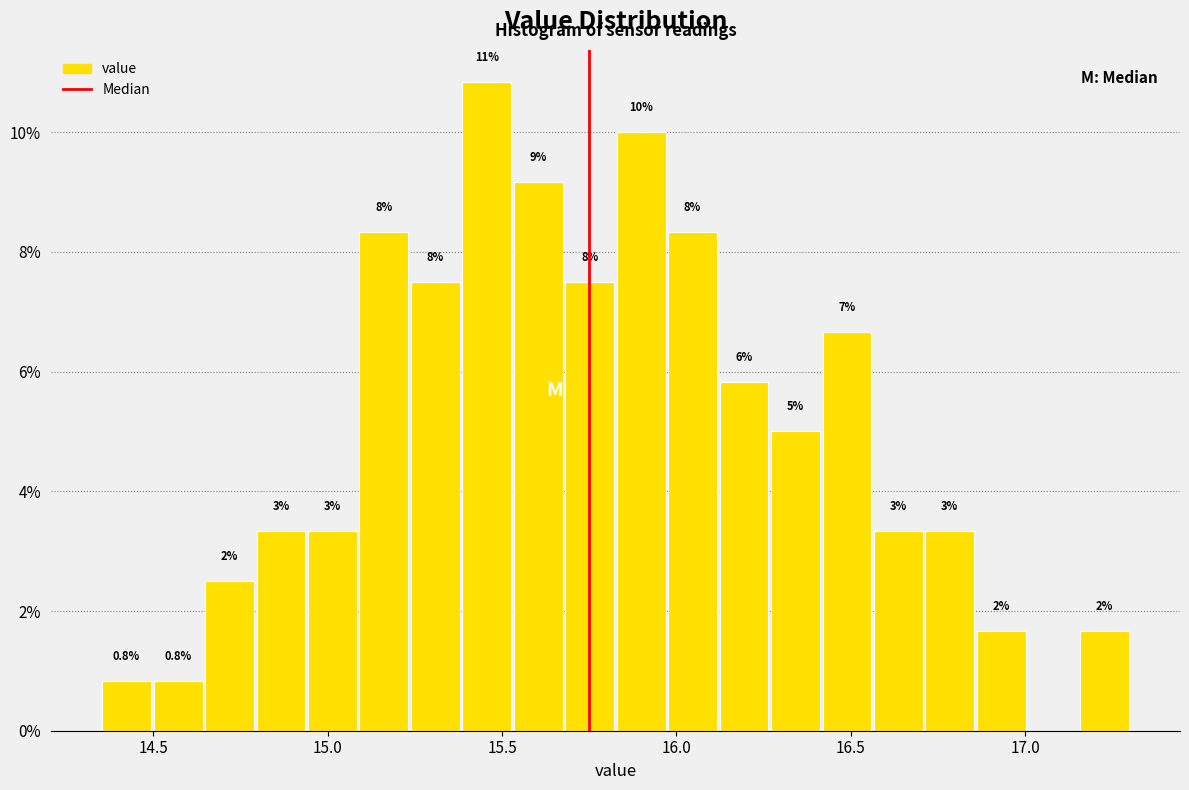

Around what value on the x-axis is the tallest bar? Give the approximate position of its centre, as read against the axis.

15.45